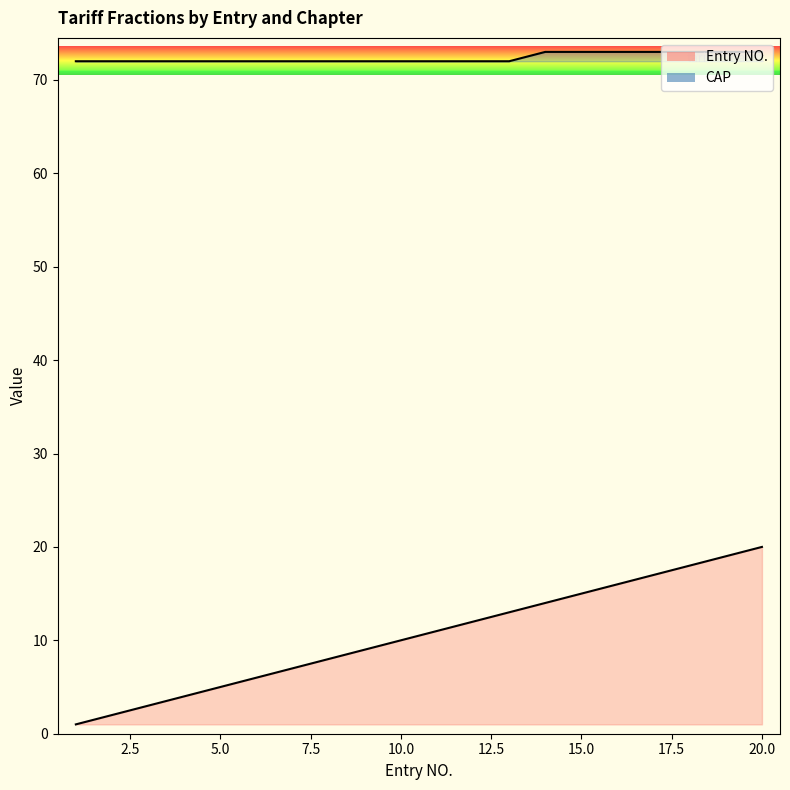

Where is CAP nearest to the value 72?

1